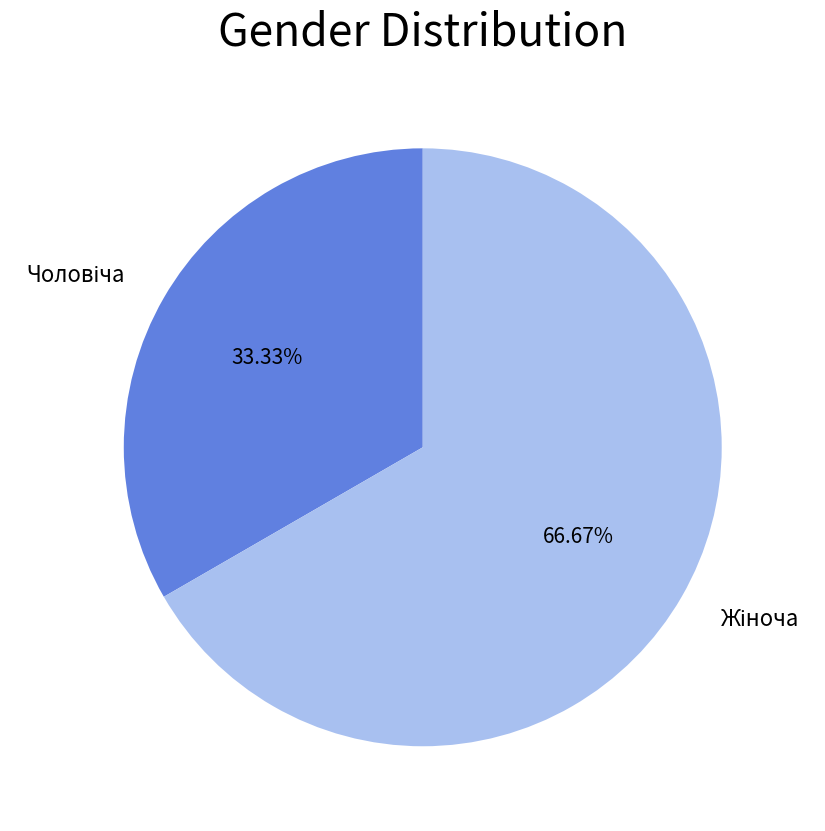

Does any single category account for the majority?

Yes